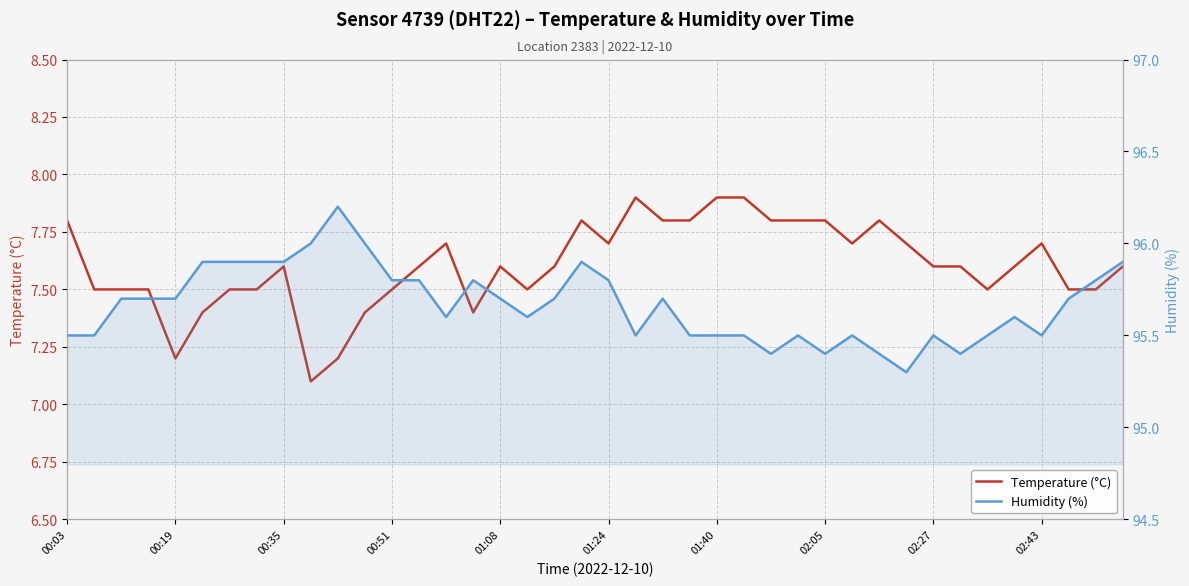

True or false: Humidity (%) and Temperature (°C) intersect in this chart.

False